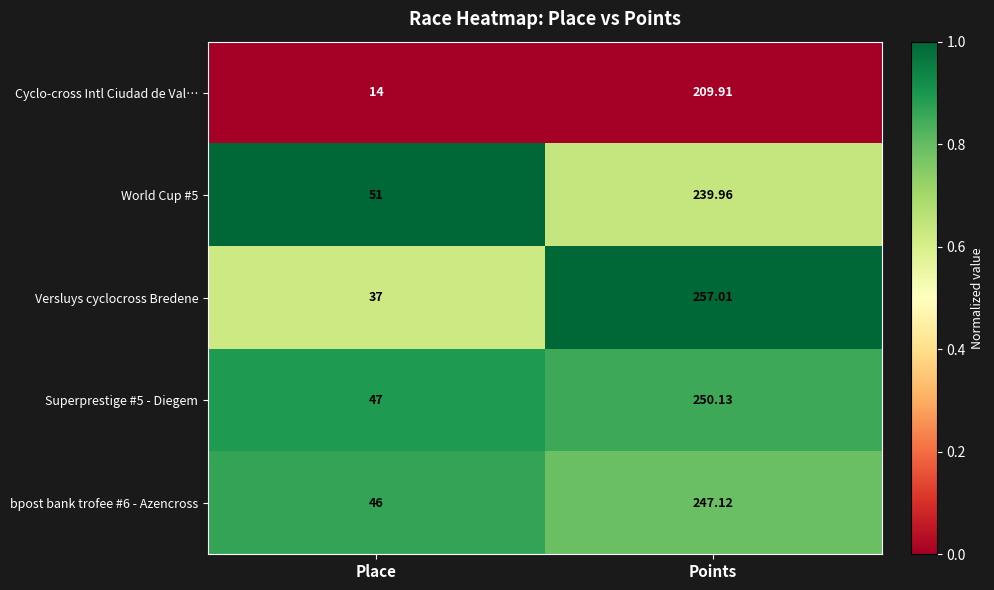

List the series in order of their peak value, lowest first.

Cyclo-cross Intl Ciudad de Val…, World Cup #5, bpost bank trofee #6 - Azencross, Superprestige #5 - Diegem, Versluys cyclocross Bredene